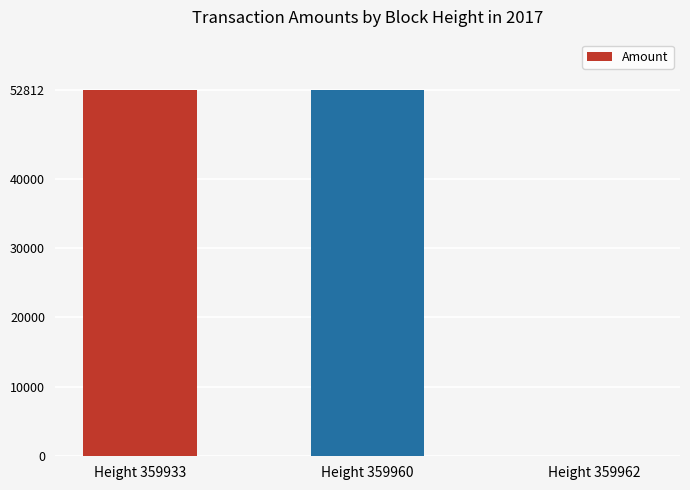

Reading left to right, what are all the values shown in this chart?

Height 359933=52812.1	Height 359960=52812.1	Height 359962=1.0